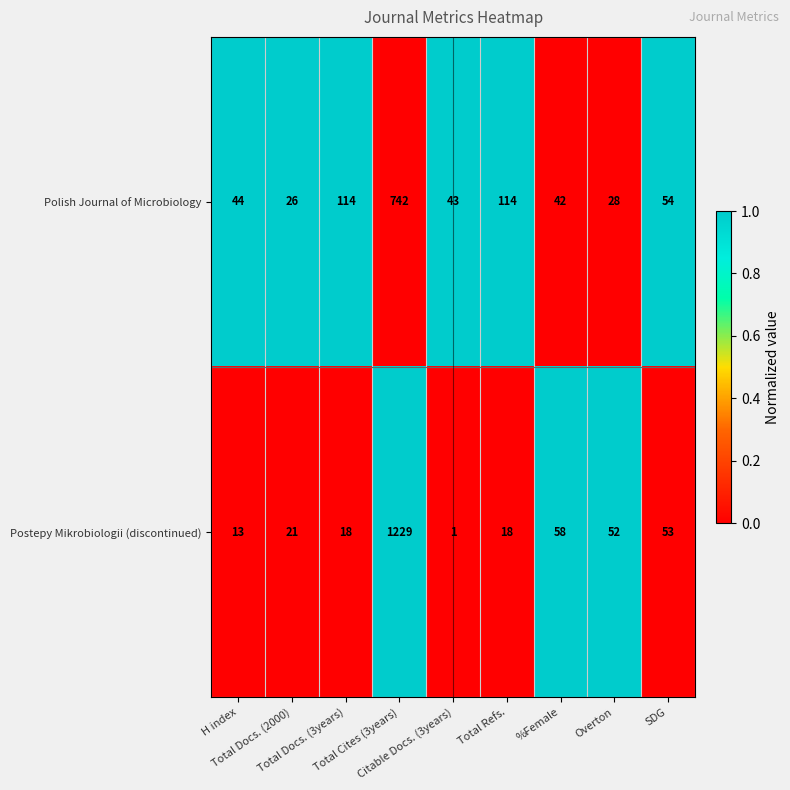

List the series in order of their overall mean, lowest first.

Polish Journal of Microbiology, Postepy Mikrobiologii (discontinued)